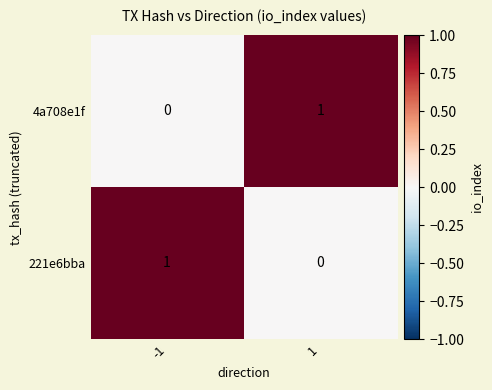

Reading left to right, list all the values displayed in this chart.

4a708e1f: -1=0	1=1
221e6bba: -1=1	1=0